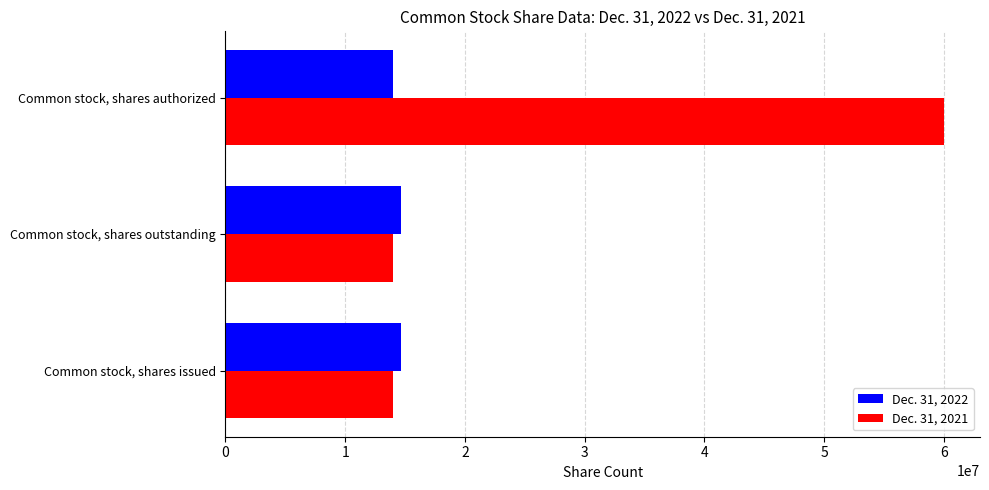

At how many categories does at least one series exceed 20253032?

1